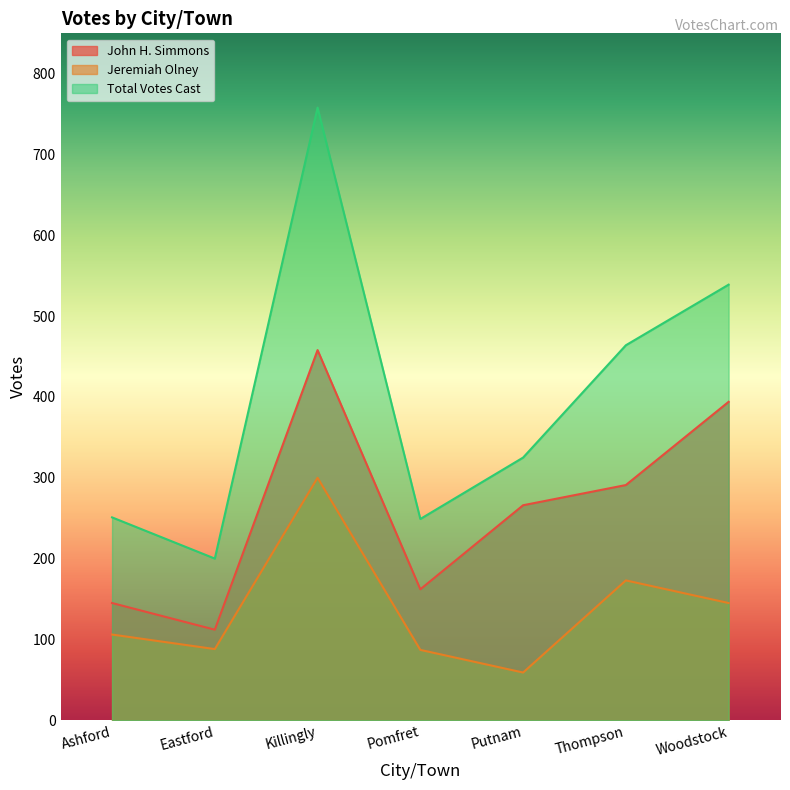

Does the chart display data point markers on the line(s)?

No